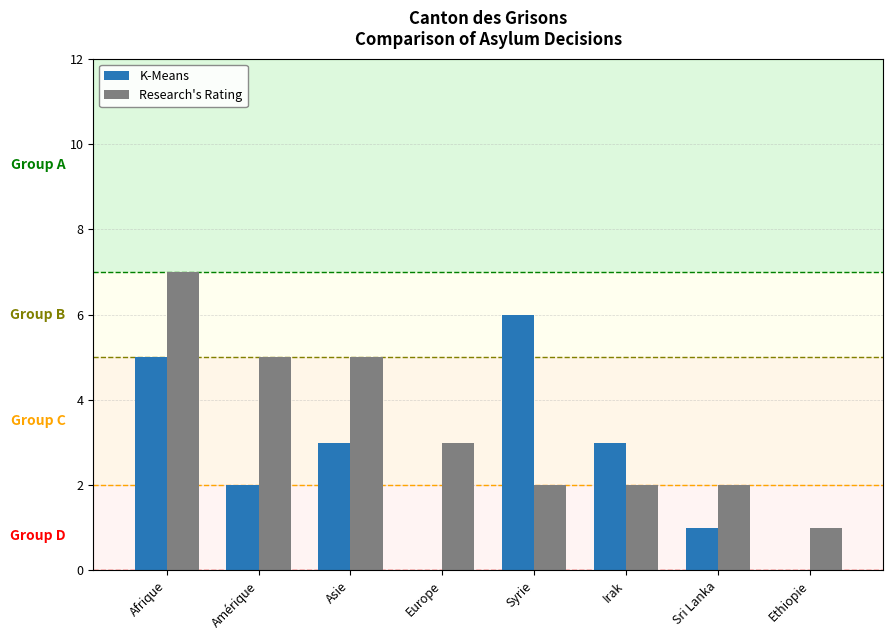

How many groups of bars are there?

8